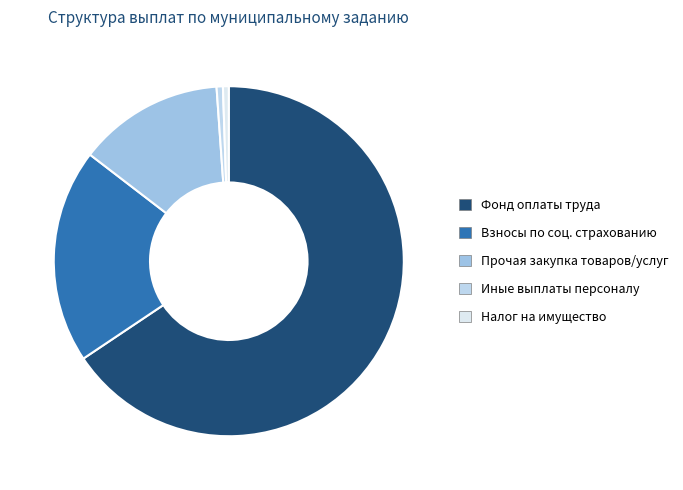

Which slice is the largest?

Фонд оплаты труда